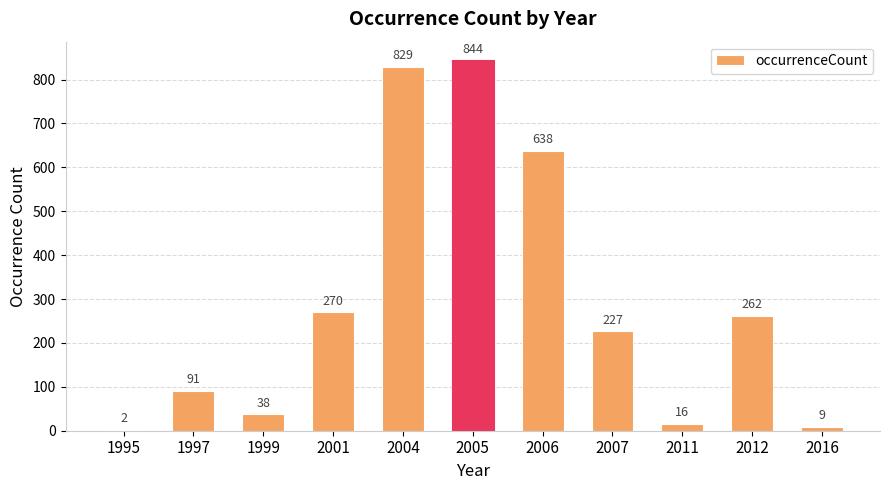

At which label does the data first exceed 227?

2001